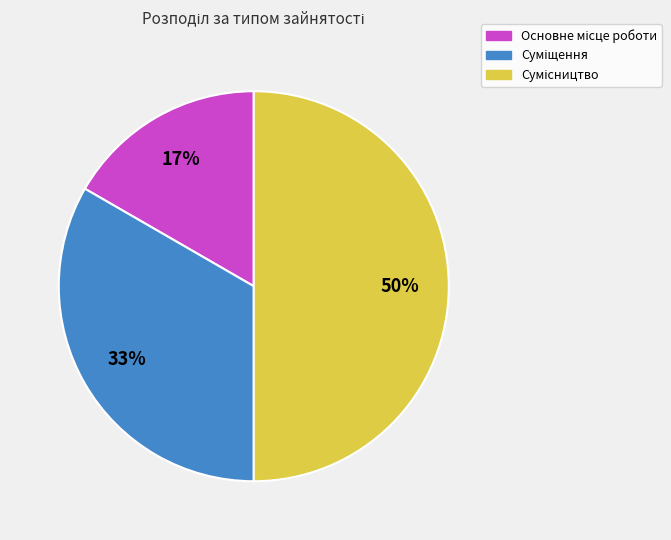

To the nearest percent, what is the average slice percentage?

33%